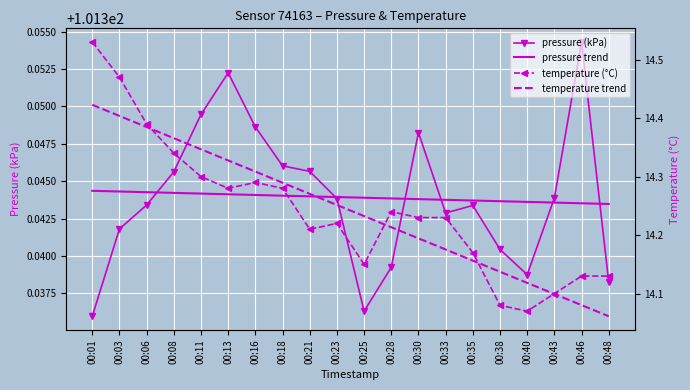

What value does the pressure trend series have at 00:33?

101.3